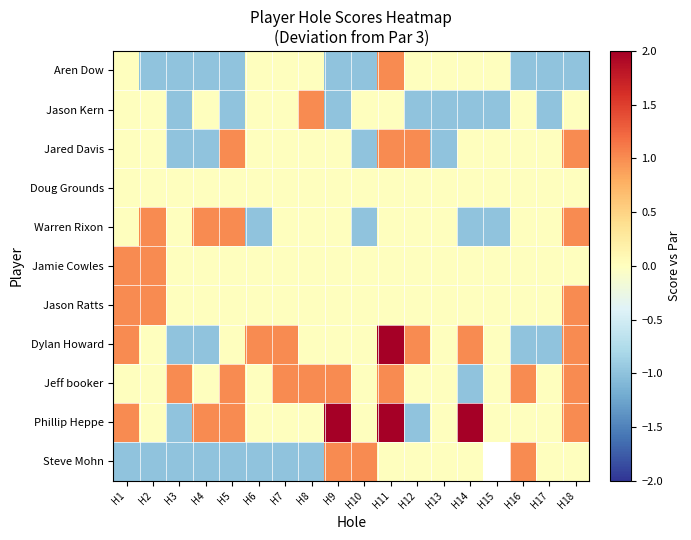

Where is Dylan Howard nearest to the value 0?

H2